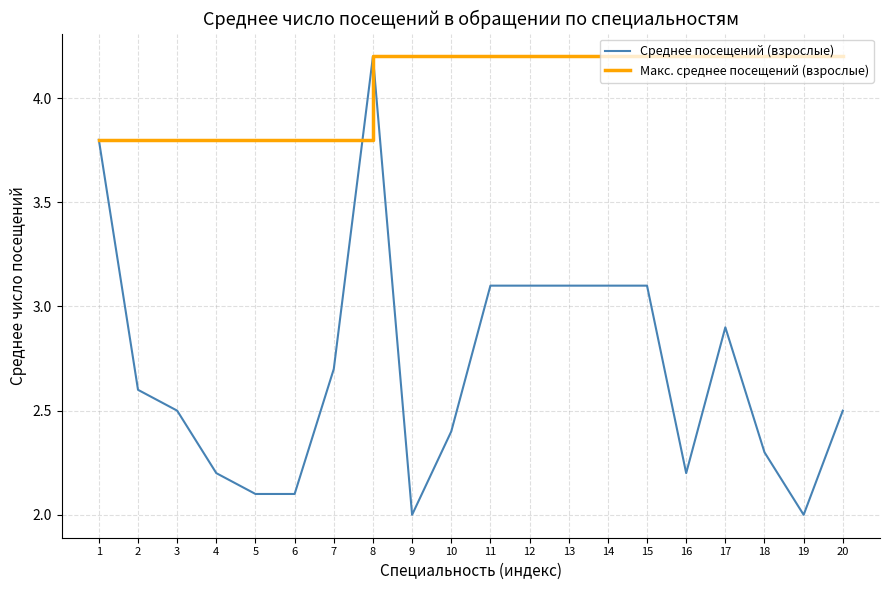

What is the smallest value displayed?

2.0